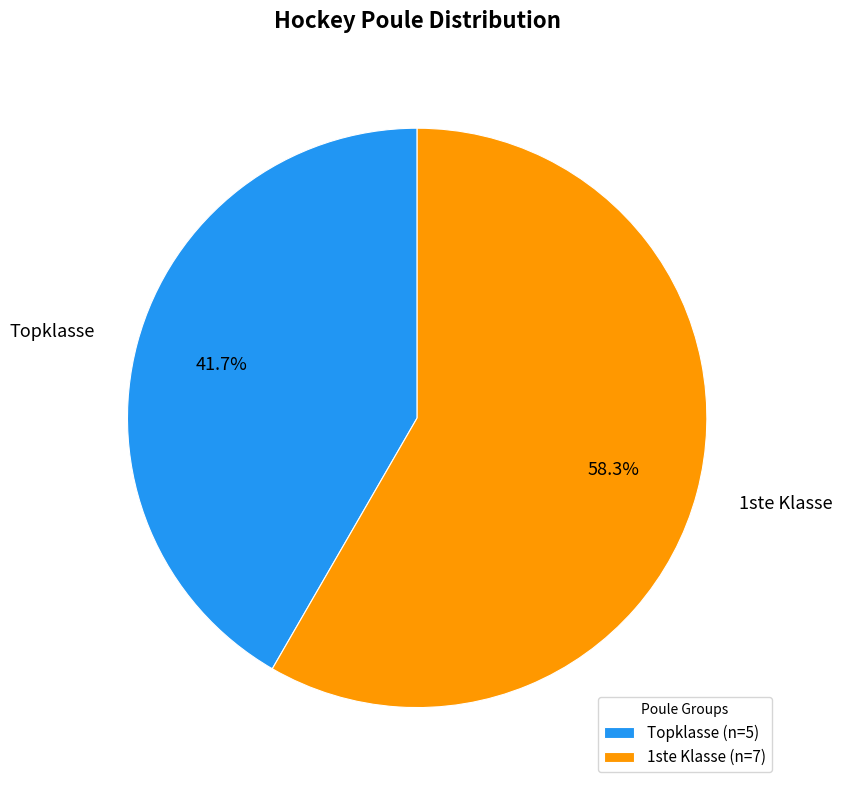

Combined, do Topklasse and 1ste Klasse account for over 50%?

Yes